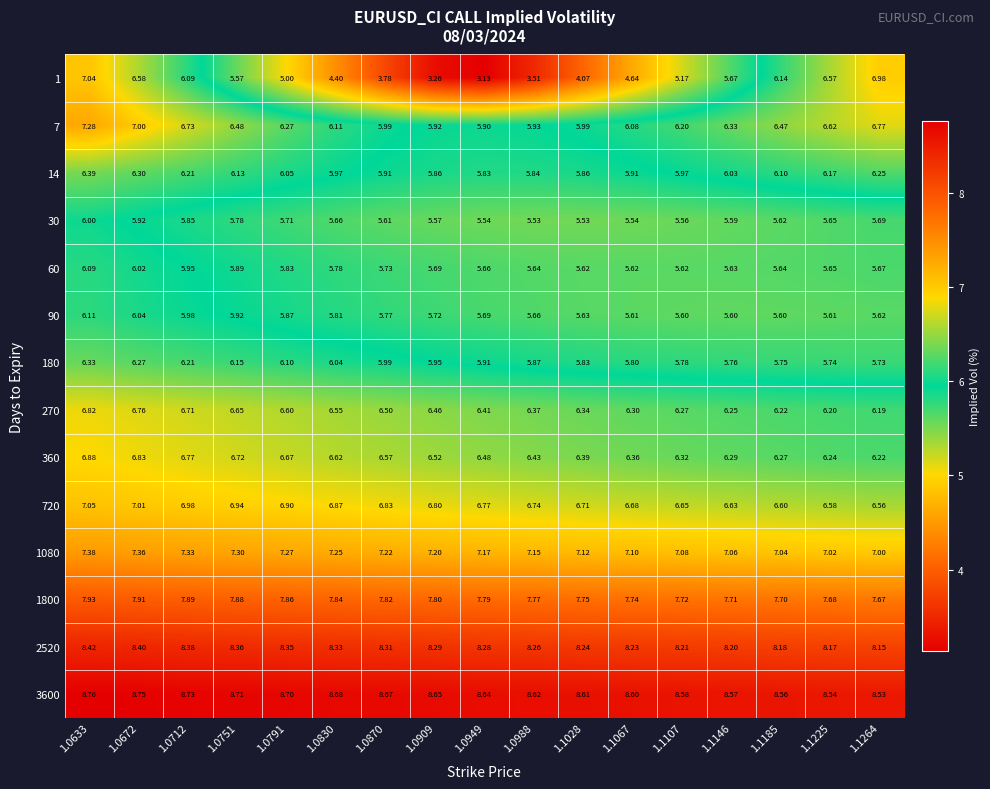

Is the value of 1080 at 1.1185 greater than the value of 60 at 1.0751?

Yes